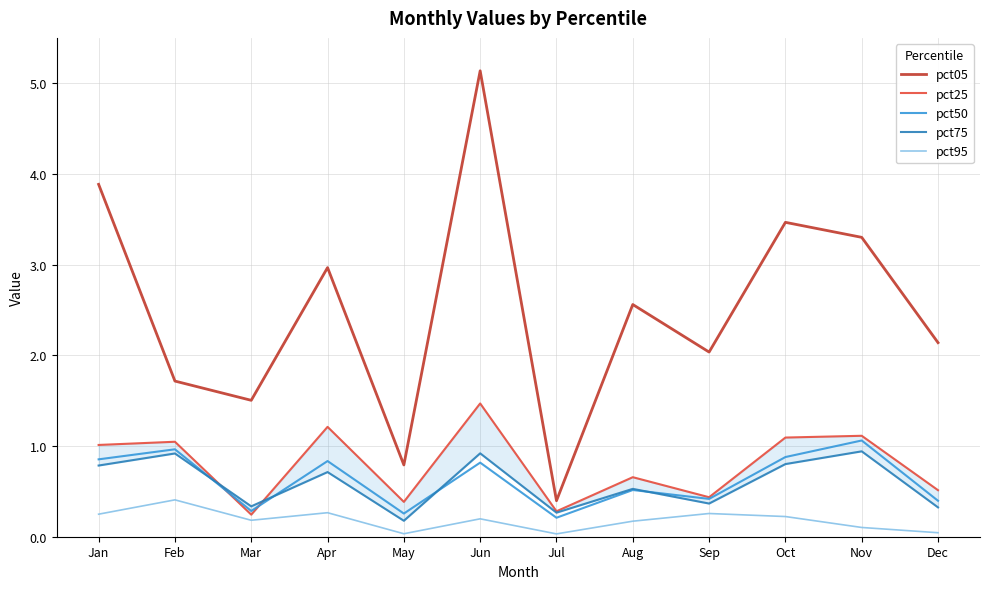

How many interior local valleys does the pct25 series have?

4